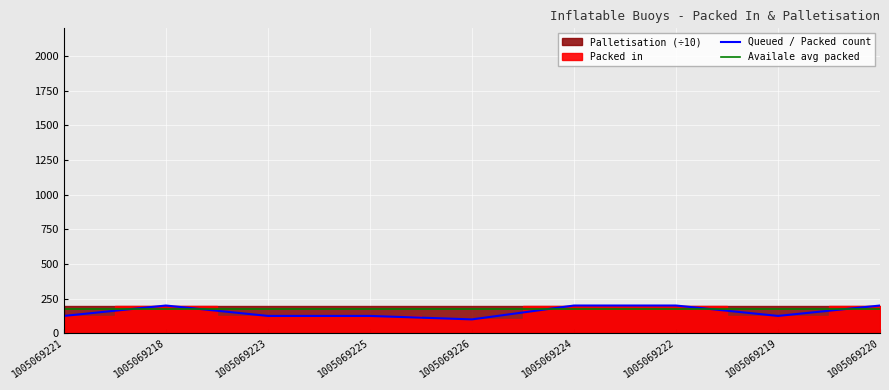

What is the approximate value at 1005069219, to the nearest 50?

100